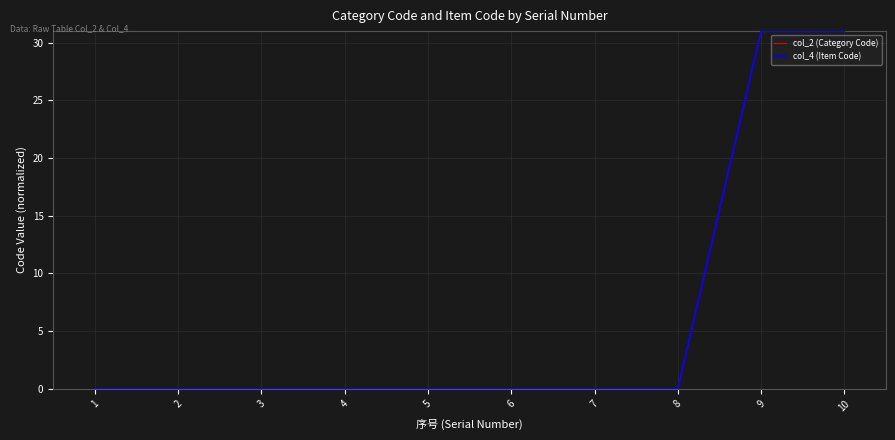

Does the chart have visible grid lines?

Yes